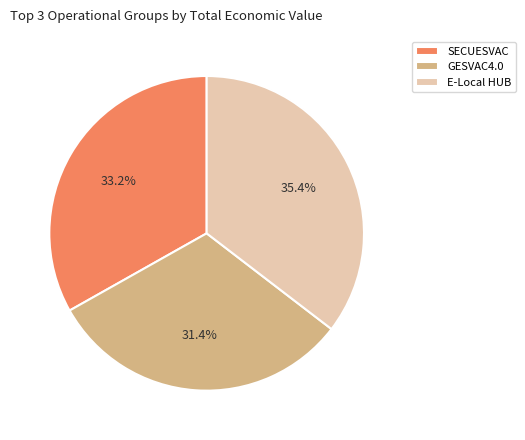

True or false: GESVAC4.0 accounts for 31% of the total.

True